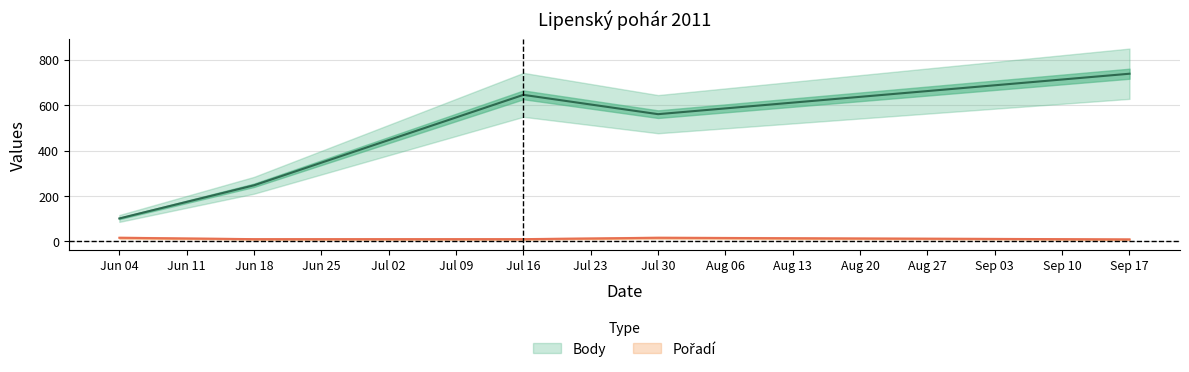

How many interior local peaks does the Body series have?

1